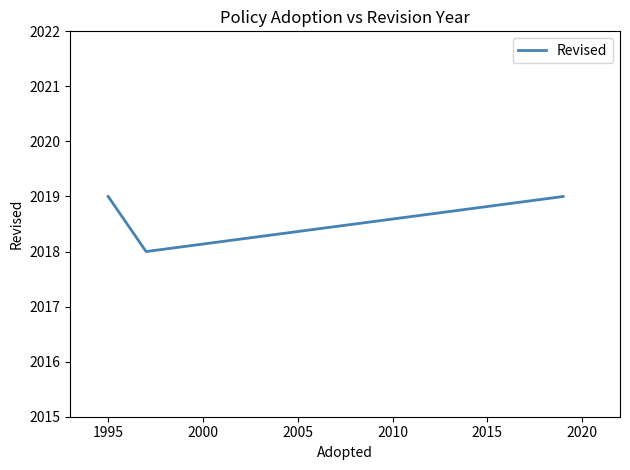

What is the average value?

2019